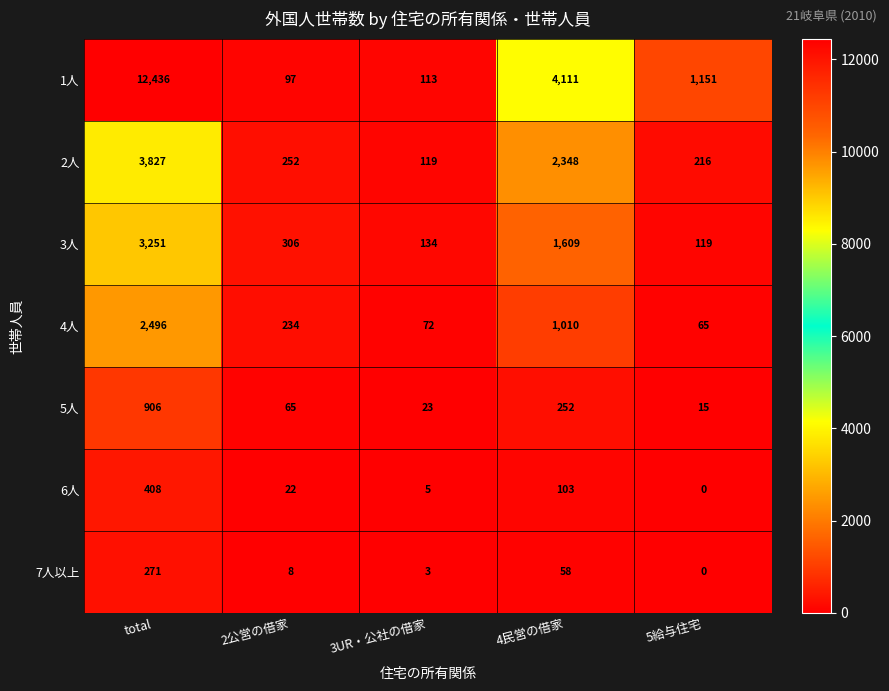

How many values in the 7人以上 series are below 8?

2